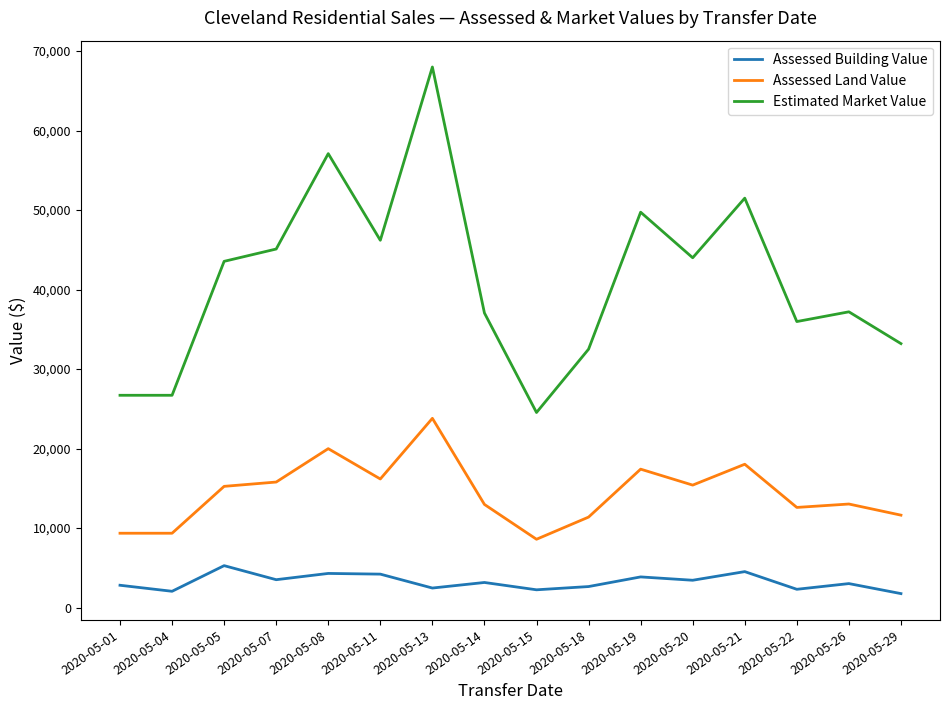

Rank the series by their maximum value, from lowest to highest.

Assessed Building Value, Assessed Land Value, Estimated Market Value